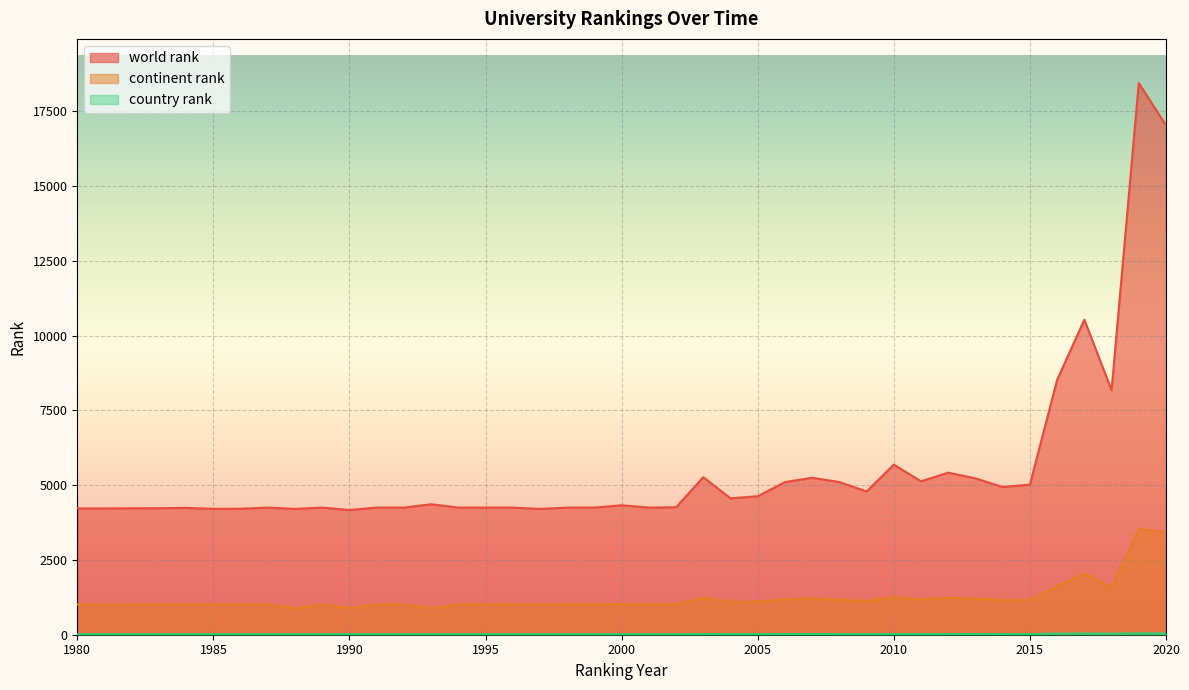

At which category is the sum across all series the highest?

2019